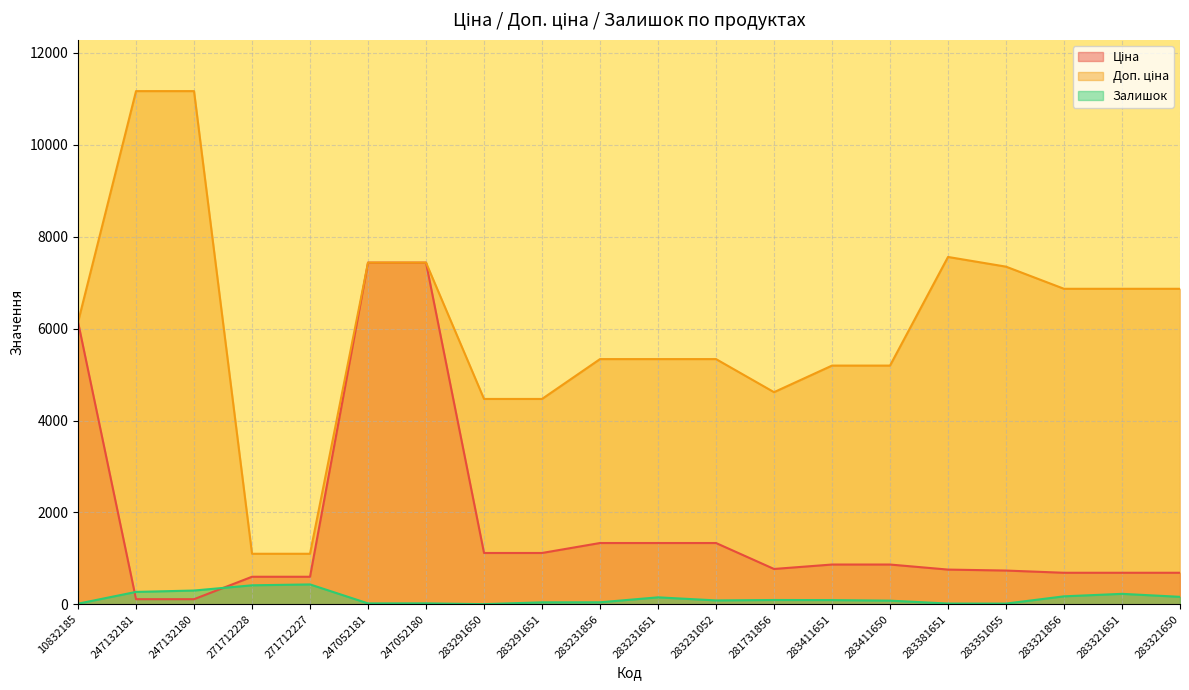

Reading right to left, list all the values displayed in this chart.

Ціна: 283321650=686.7	283321651=686.7	283321856=686.7	283351055=734.9	283381651=756.0	283411650=865.9	283411651=865.9	281731856=769.5	283231052=1334.2	283231651=1334.2	283231856=1334.2	283291651=1117.4	283291650=1117.4	247052180=7436.2	247052181=7436.2	271712227=599.9	271712228=599.9	247132180=111.7	247132181=111.7	10832185=6143.2
Доп. ціна: 283321650=6866.9	283321651=6866.9	283321856=6866.9	283351055=7348.8	283381651=7559.7	283411650=5195.4	283411651=5195.4	281731856=4617.1	283231052=5336.9	283231651=5336.9	283231856=5336.9	283291651=4469.5	283291650=4469.5	247052180=7436.2	247052181=7436.2	271712227=1100.0	271712228=1100.0	247132180=11169.0	247132181=11169.0	10832185=6143.2
Залишок: 283321650=163.0	283321651=228.0	283321856=174.0	283351055=16.0	283381651=17.0	283411650=80.0	283411651=92.0	281731856=94.0	283231052=85.0	283231651=152.0	283231856=44.0	283291651=43.0	283291650=4.0	247052180=21.0	247052181=20.0	271712227=433.0	271712228=414.0	247132180=300.0	247132181=270.0	10832185=14.0